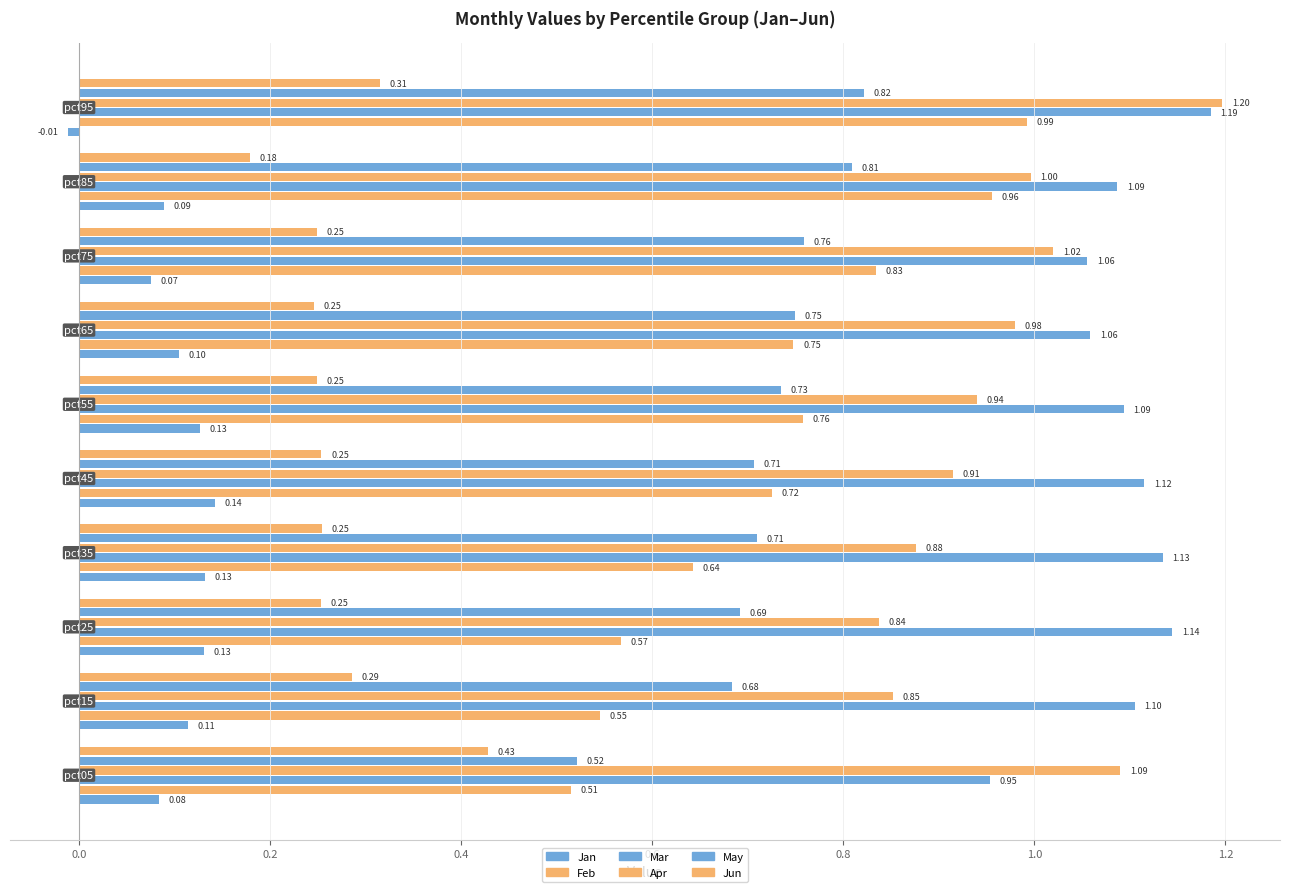

Reading left to right, list all the values displayed in this chart.

Jan: 0.1	0.1	0.1	0.1	0.1	0.1	0.1	0.1	0.1	-0.0
Feb: 0.5	0.5	0.6	0.6	0.7	0.8	0.7	0.8	1.0	1.0
Mar: 1.0	1.1	1.1	1.1	1.1	1.1	1.1	1.1	1.1	1.2
Apr: 1.1	0.9	0.8	0.9	0.9	0.9	1.0	1.0	1.0	1.2
May: 0.5	0.7	0.7	0.7	0.7	0.7	0.7	0.8	0.8	0.8
Jun: 0.4	0.3	0.3	0.3	0.3	0.2	0.2	0.2	0.2	0.3